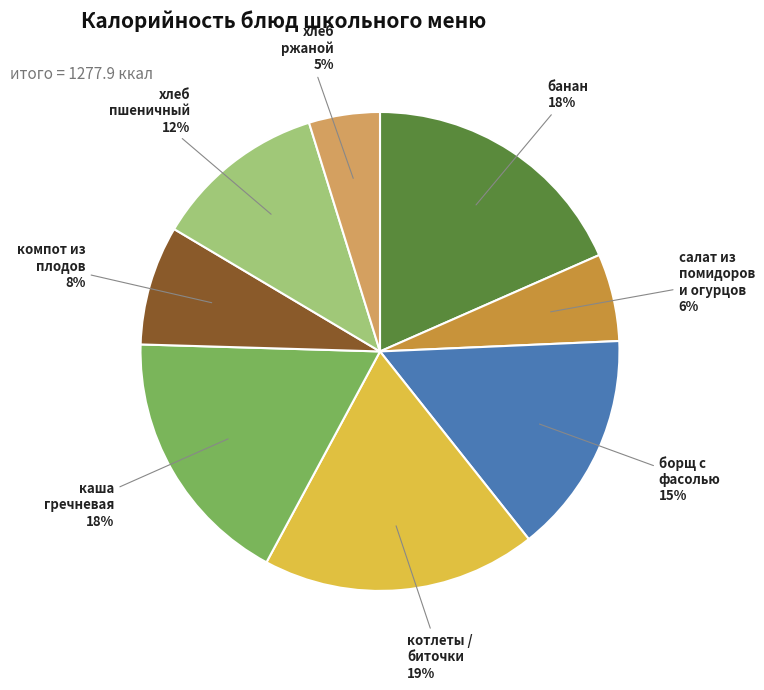

To the nearest percent, what is the average slice percentage?

12%